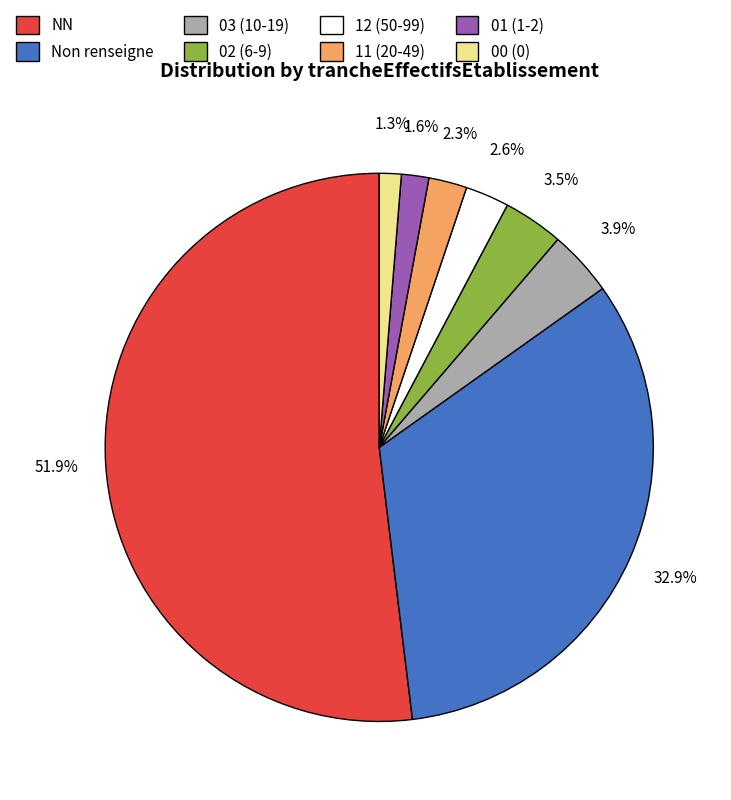

Which category has the biggest portion of the pie?

NN